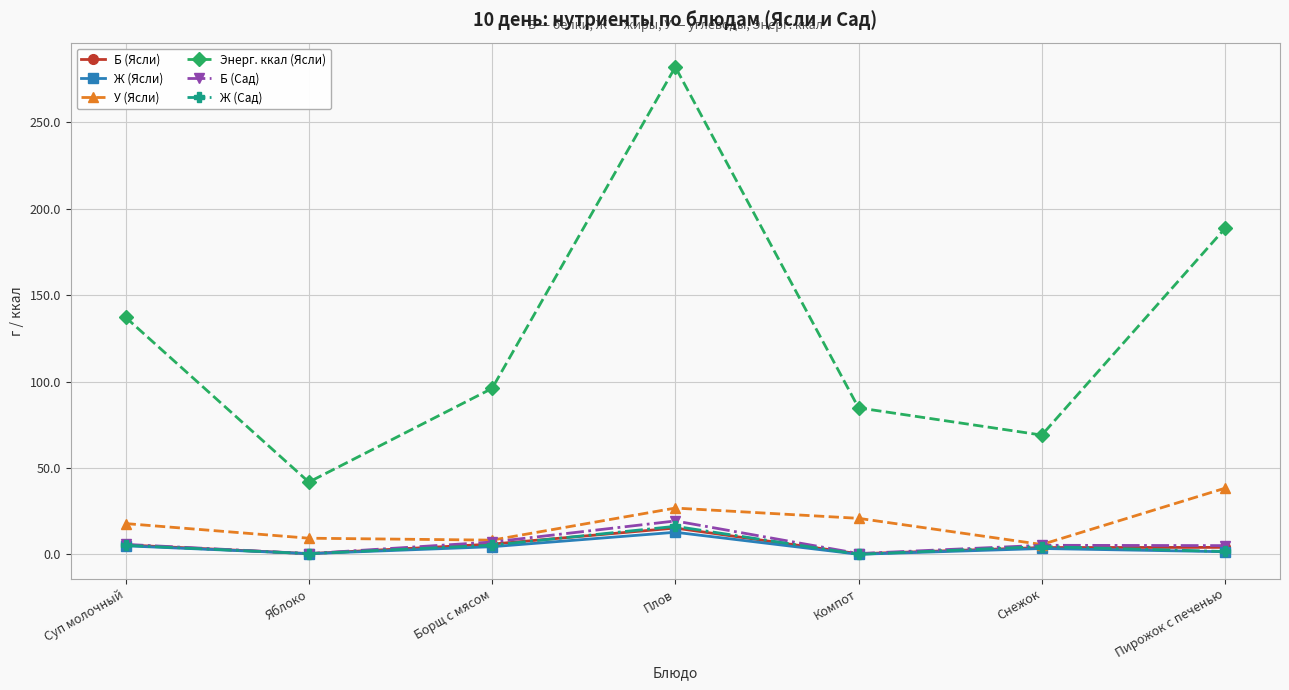

Is the value of Ж (Сад) at Компот greater than the value of У (Ясли) at Плов?

No